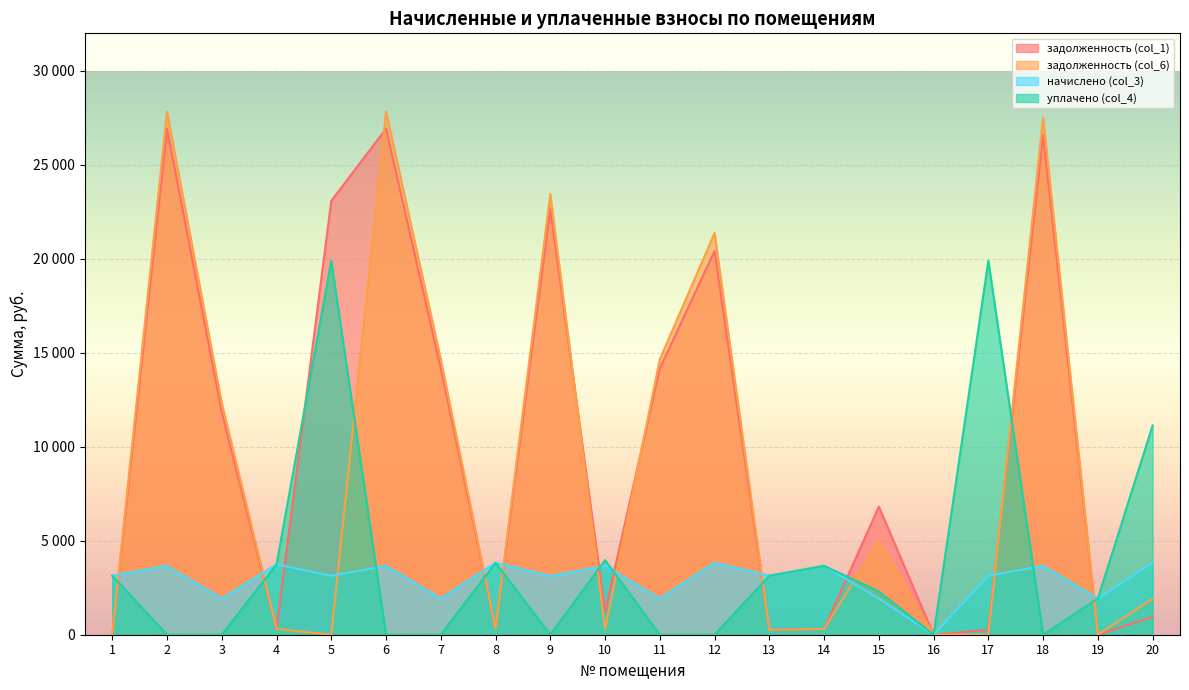

Between which two adjacent categories do уплачено (col_4) and задолженность (col_1) first intersect?

1 and 2